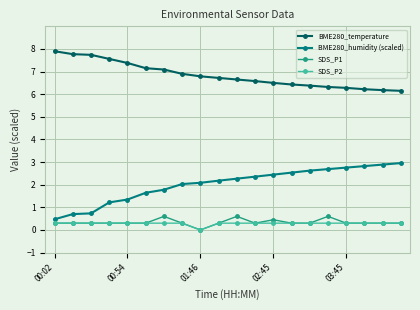

Which series has the largest range (max minus min)?

BME280_humidity (scaled)